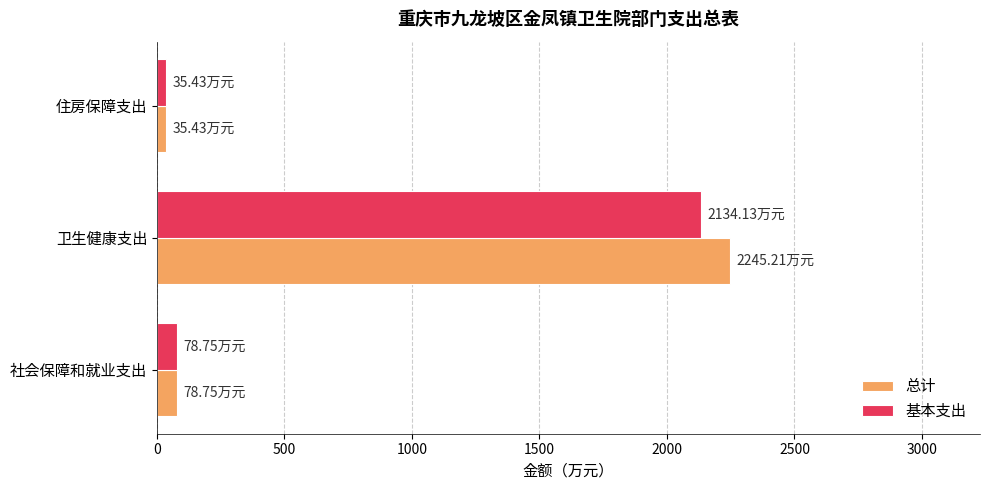

What is the total value across all series at 卫生健康支出?

4379.3